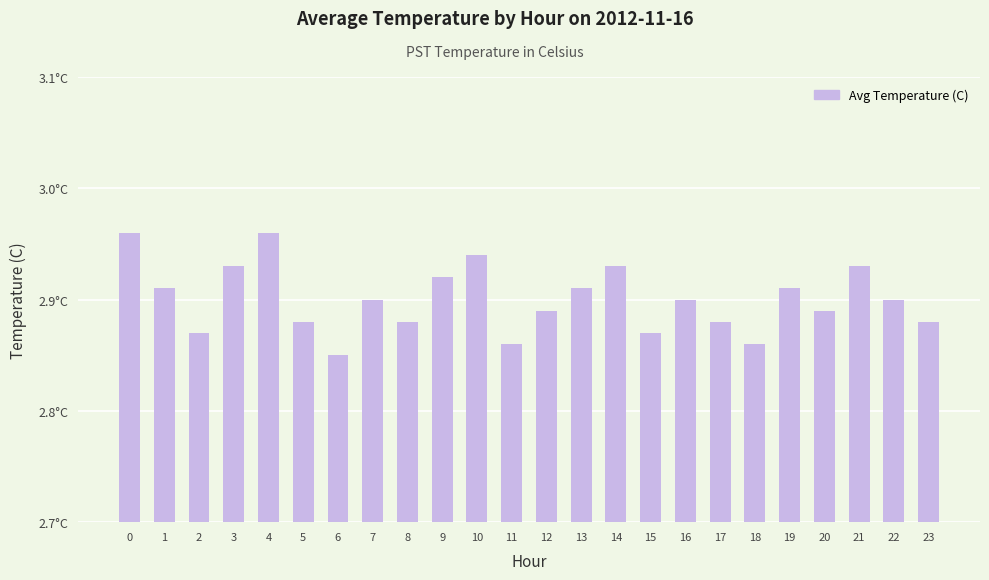

Reading left to right, extract all data points from this chart.

0=3.0	1=2.9	2=2.9	3=2.9	4=3.0	5=2.9	6=2.9	7=2.9	8=2.9	9=2.9	10=2.9	11=2.9	12=2.9	13=2.9	14=2.9	15=2.9	16=2.9	17=2.9	18=2.9	19=2.9	20=2.9	21=2.9	22=2.9	23=2.9